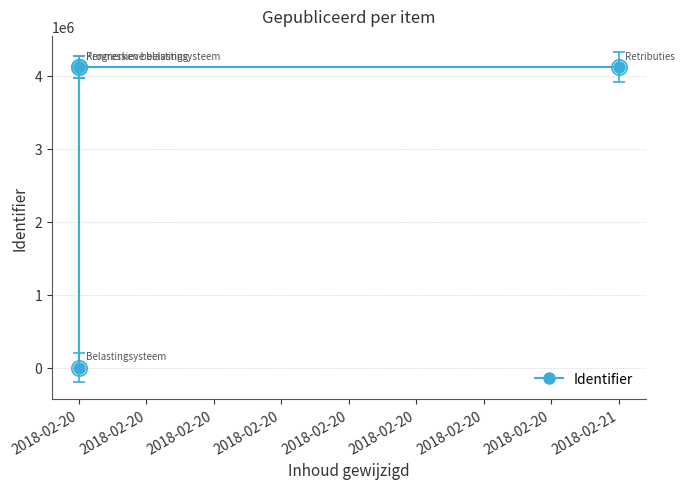

What is the sum of the values at 2018-02-20 and 2018-02-21?

4122967